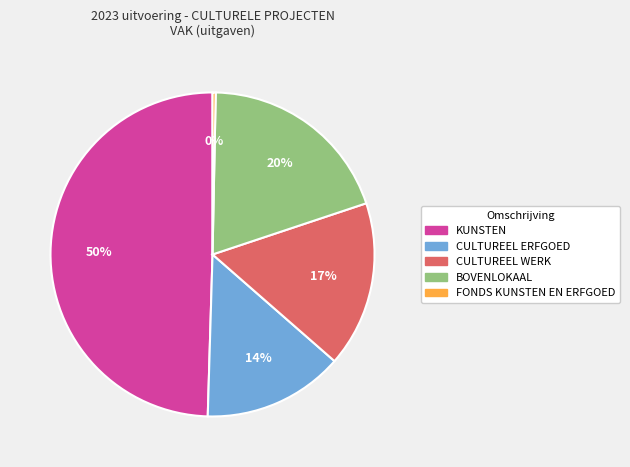

To the nearest percent, what is the average slice percentage?

20%